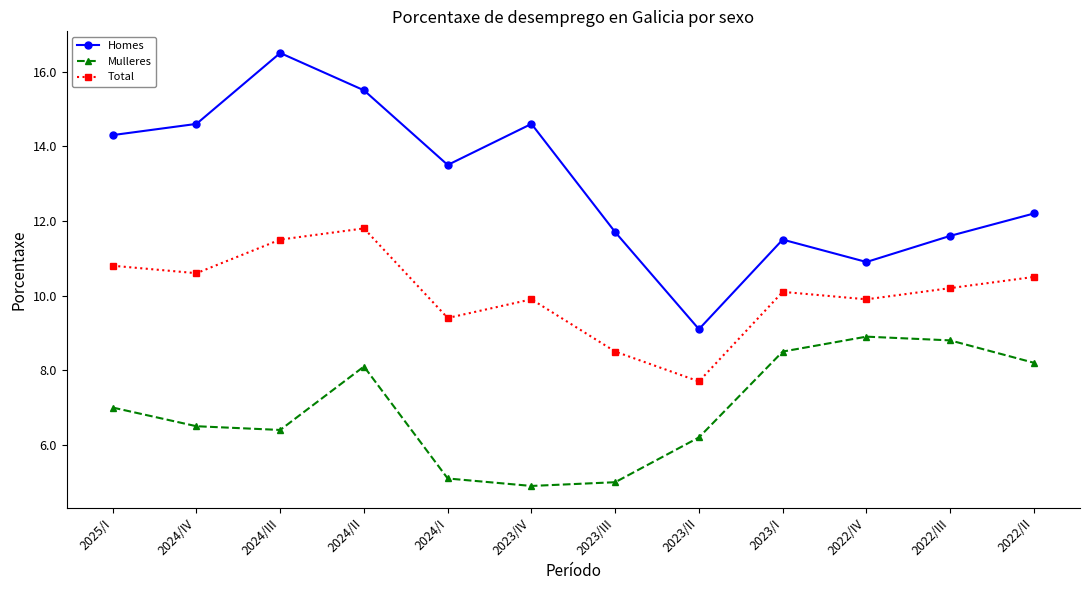

What is the smallest value displayed?

4.9